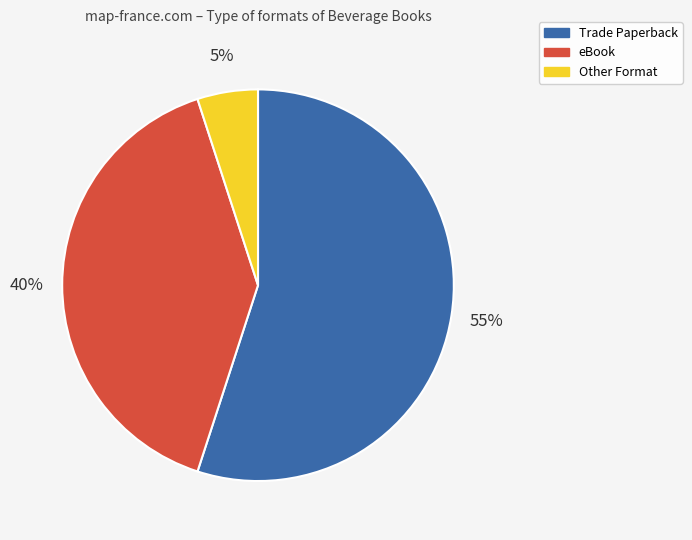

Combined, do Trade Paperback and eBook account for over 50%?

Yes